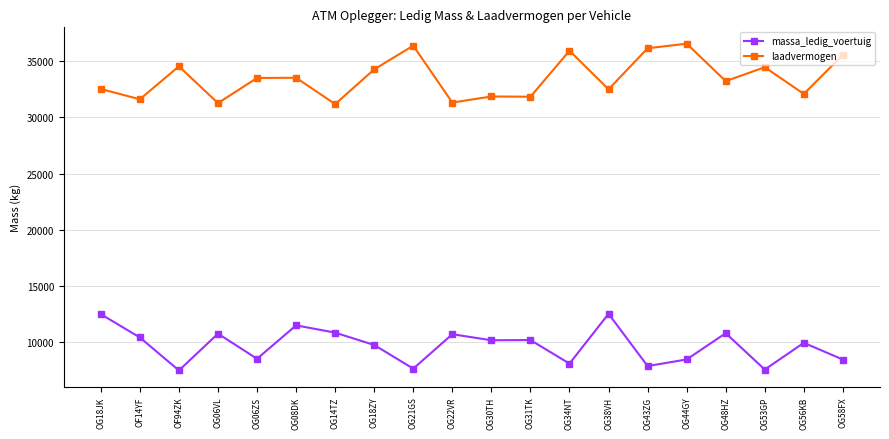

What is the lowest value of the massa_ledig_voertuig series?

7440